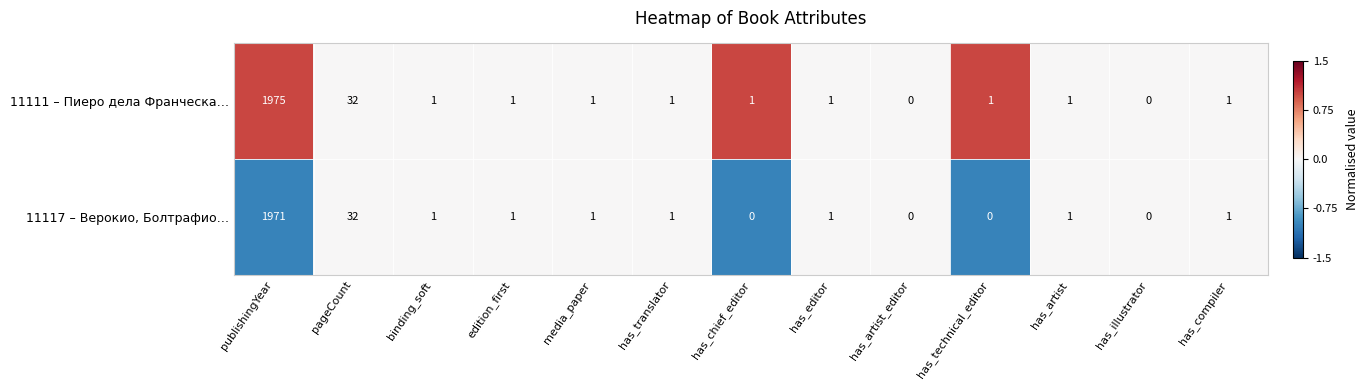

How many values in the 11111 – Пиеро дела Франческа… series are below 1?

2